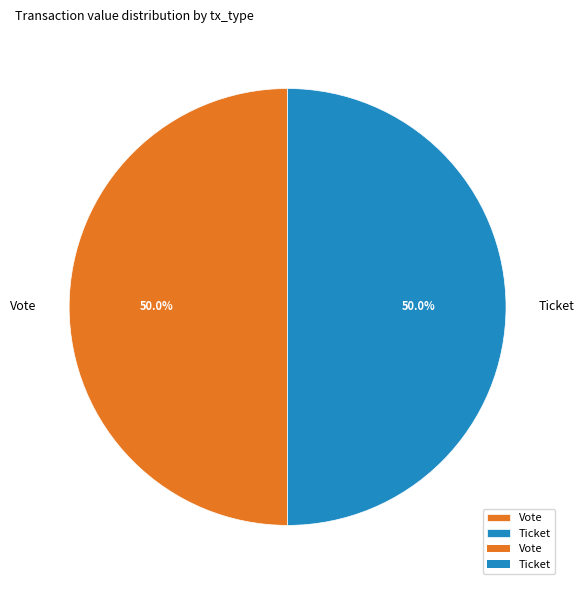

How much of the chart is everything except Ticket?

50.0%